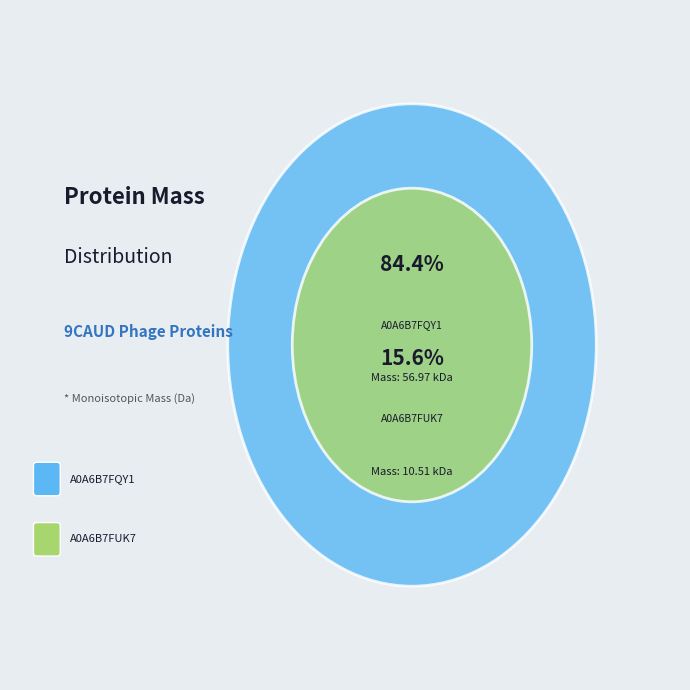

To the nearest percent, what portion does tr|A0A6B7FQY1|A0A6B7FQY1_9CAUD represent?

84%